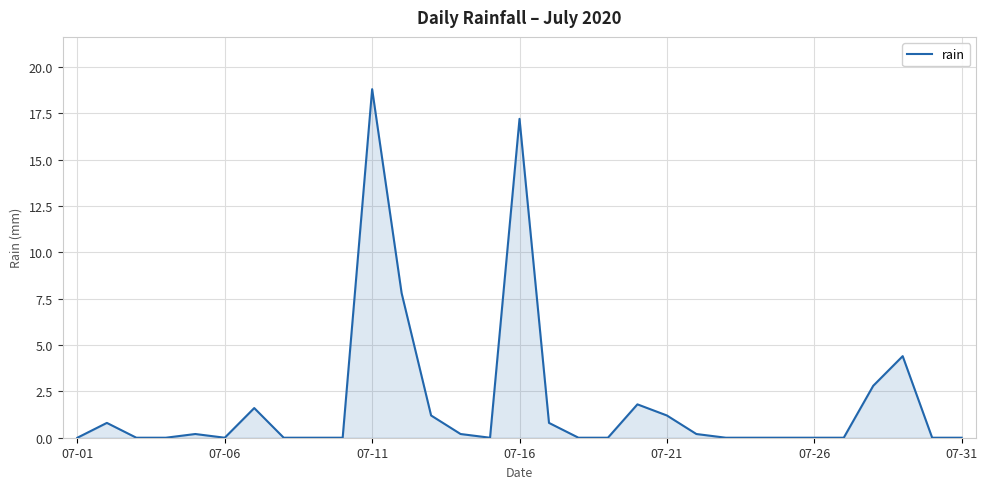

What is the greatest value displayed?

18.8